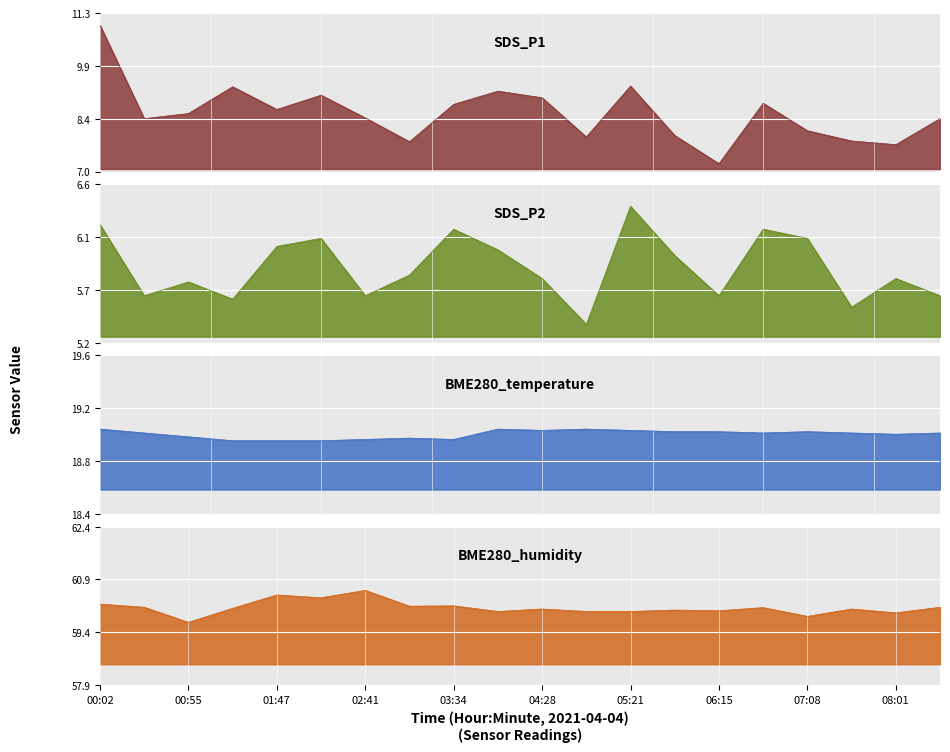

Reading left to right, transcribe all the data shown in this chart.

SDS_P1: 00:02=11.0	00:28=8.4	00:55=8.6	01:20=9.3	01:47=8.7	02:14=9.1	02:41=8.4	03:07=7.8	03:34=8.8	04:01=9.2	04:28=9.0	04:54=7.9	05:21=9.3	05:48=8.0	06:15=7.2	06:41=8.8	07:08=8.1	07:35=7.8	08:01=7.7	08:28=8.4
SDS_P2: 00:02=6.2	00:28=5.6	00:55=5.7	01:20=5.6	01:47=6.0	02:14=6.1	02:41=5.6	03:07=5.8	03:34=6.2	04:01=6.0	04:28=5.8	04:54=5.3	05:21=6.4	05:48=6.0	06:15=5.6	06:41=6.2	07:08=6.1	07:35=5.5	08:01=5.8	08:28=5.6
BME280_temperature: 00:02=19.0	00:28=19.0	00:55=18.9	01:20=18.9	01:47=18.9	02:14=18.9	02:41=18.9	03:07=18.9	03:34=18.9	04:01=19.0	04:28=19.0	04:54=19.0	05:21=19.0	05:48=19.0	06:15=19.0	06:41=19.0	07:08=19.0	07:35=19.0	08:01=19.0	08:28=19.0
BME280_humidity: 00:02=60.2	00:28=60.1	00:55=59.7	01:20=60.1	01:47=60.5	02:14=60.4	02:41=60.6	03:07=60.1	03:34=60.2	04:01=60.0	04:28=60.1	04:54=60.0	05:21=60.0	05:48=60.0	06:15=60.0	06:41=60.1	07:08=59.9	07:35=60.1	08:01=60.0	08:28=60.1